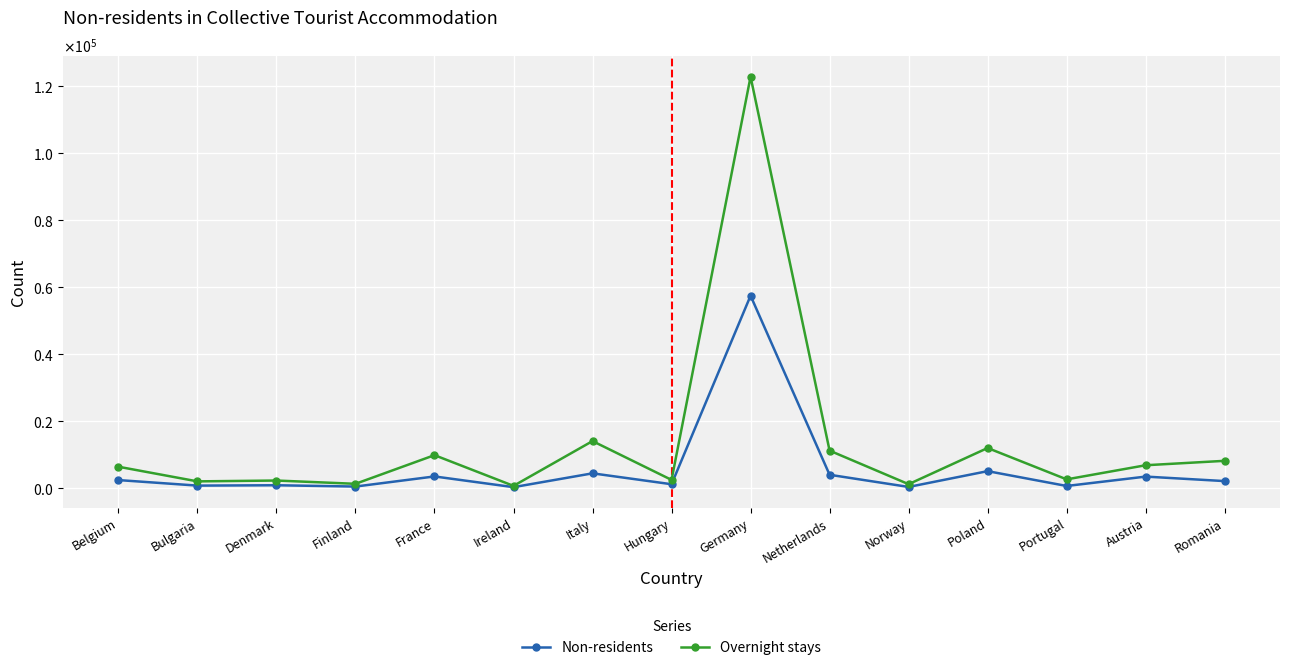

At which label does Non-residents reach its peak?

Germany